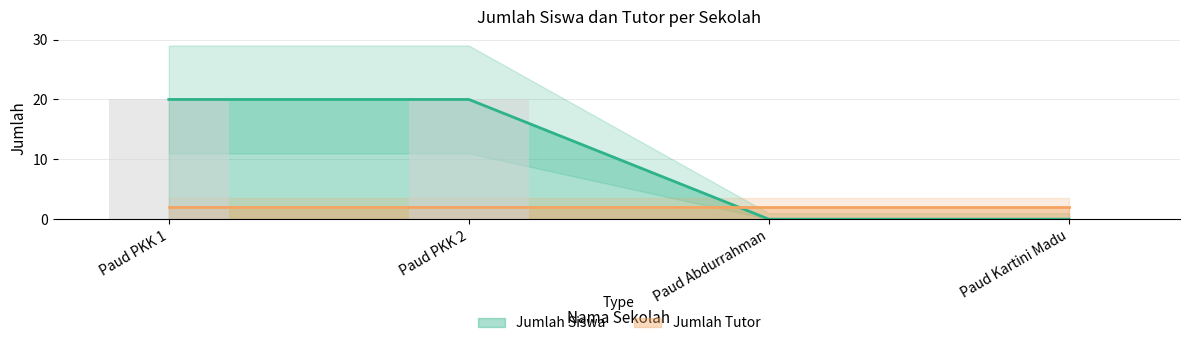

What value does the data have at Paud PKK 2, to the nearest 5?

20